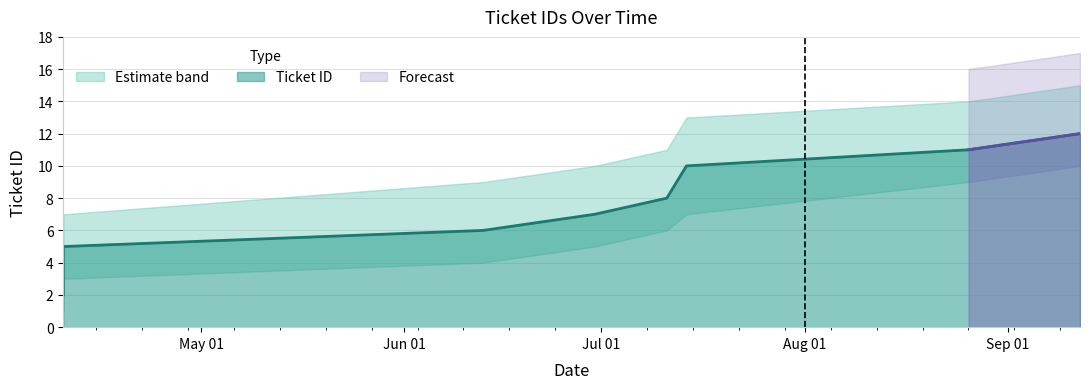

List the labels in order of value, smallest first.

2008-04-10, 2008-04-10, 2008-04-10, 2008-04-10, 2008-06-13, 2008-06-30, 2008-07-11, 2008-07-14, 2008-08-26, 2008-09-12